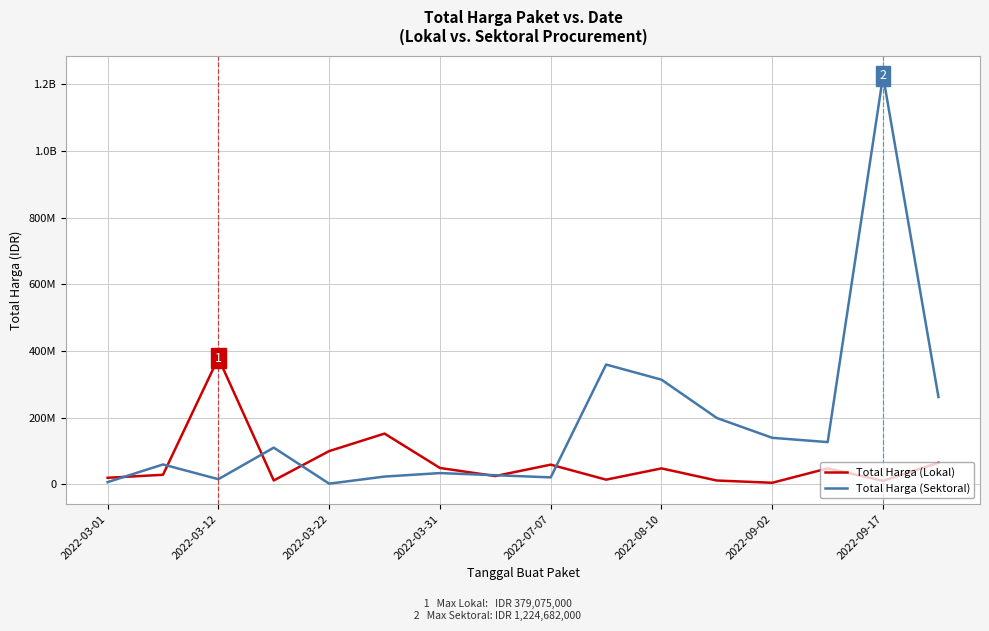

What is the average value of the Total Harga (Lokal) series?

64389250